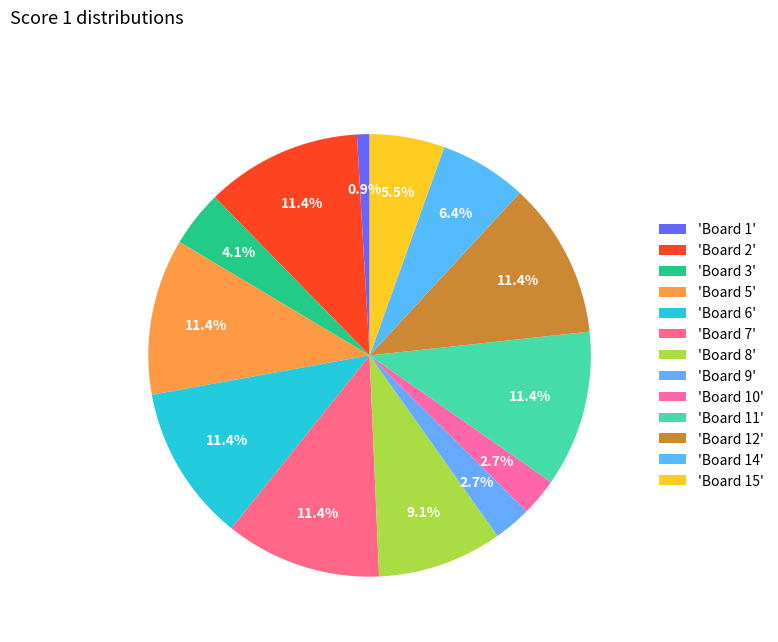

Count the number of slices in the pie.

13